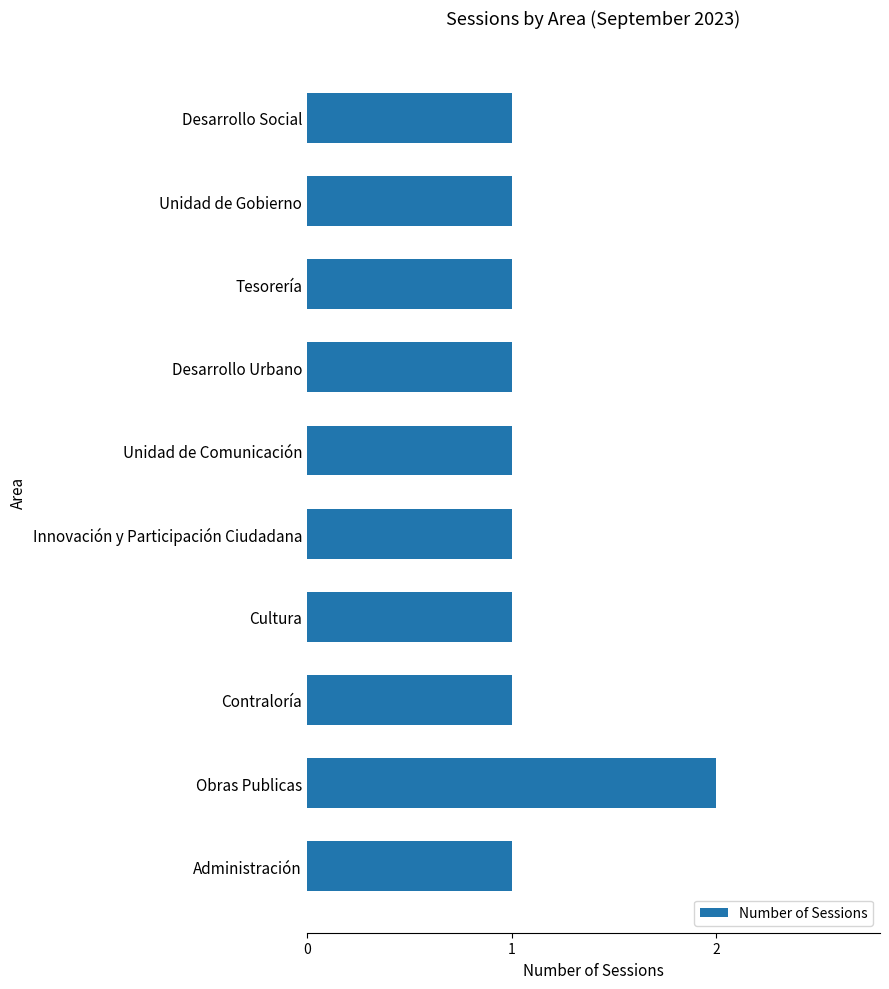

What is the ratio of the value at Cultura to the value at Administración?

1.0